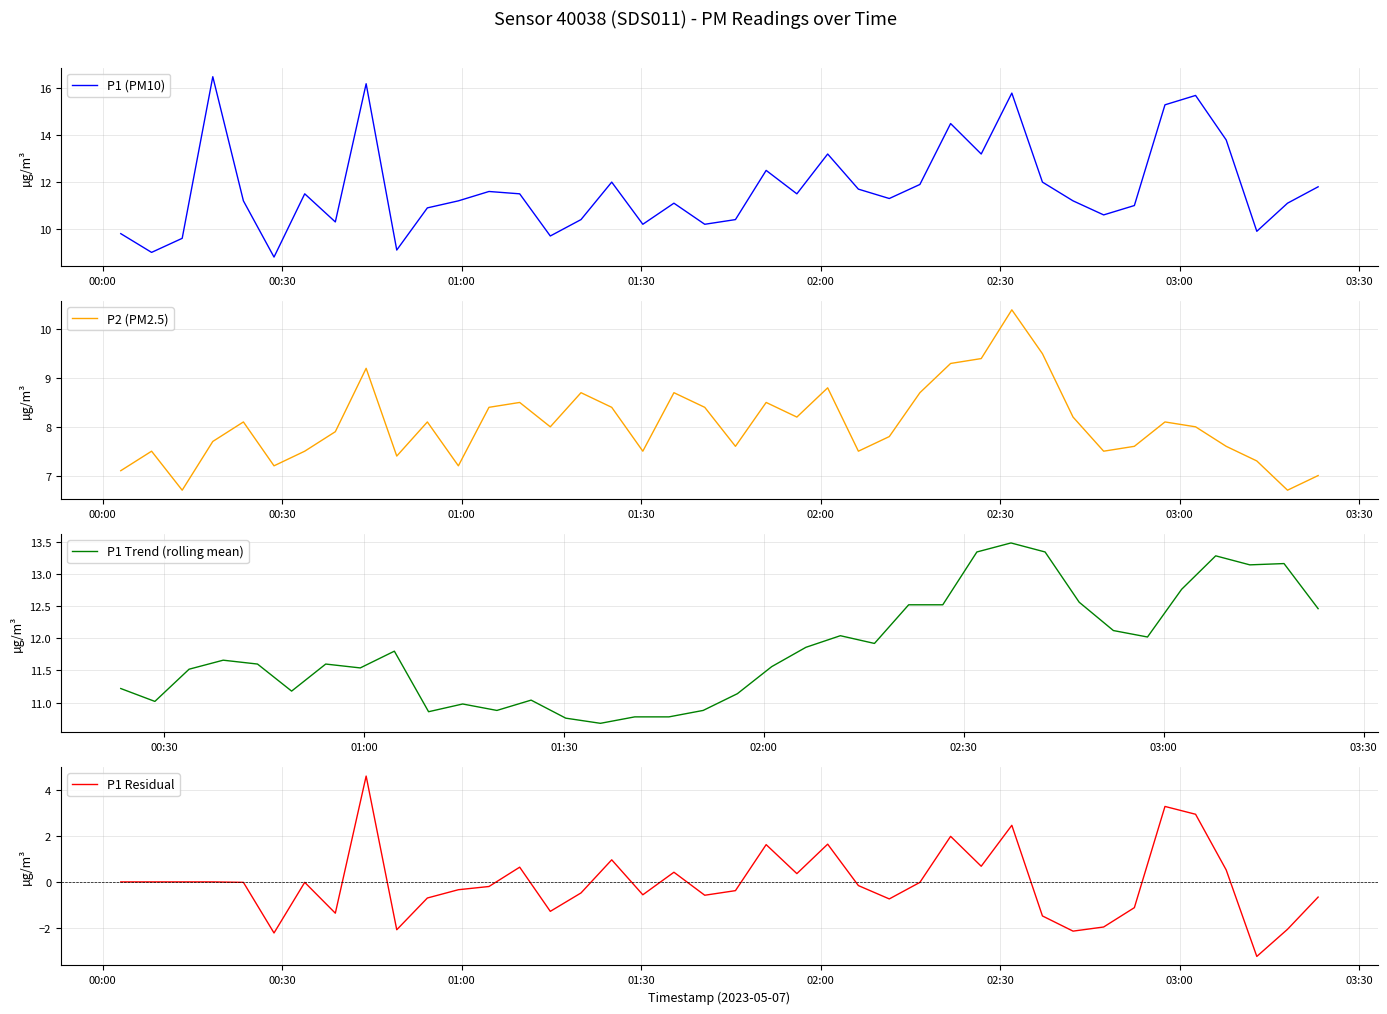

What is the highest value of the P1 (PM10) series?

16.5